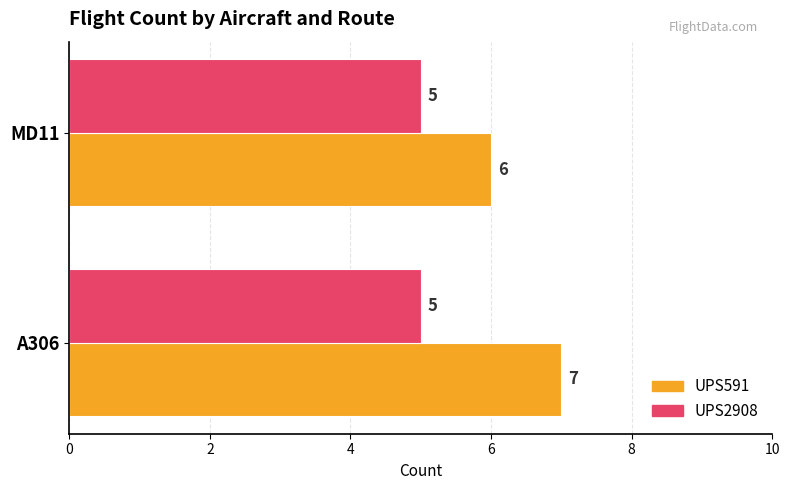

The value of UPS2908 at A306 is 8. True or false?

False